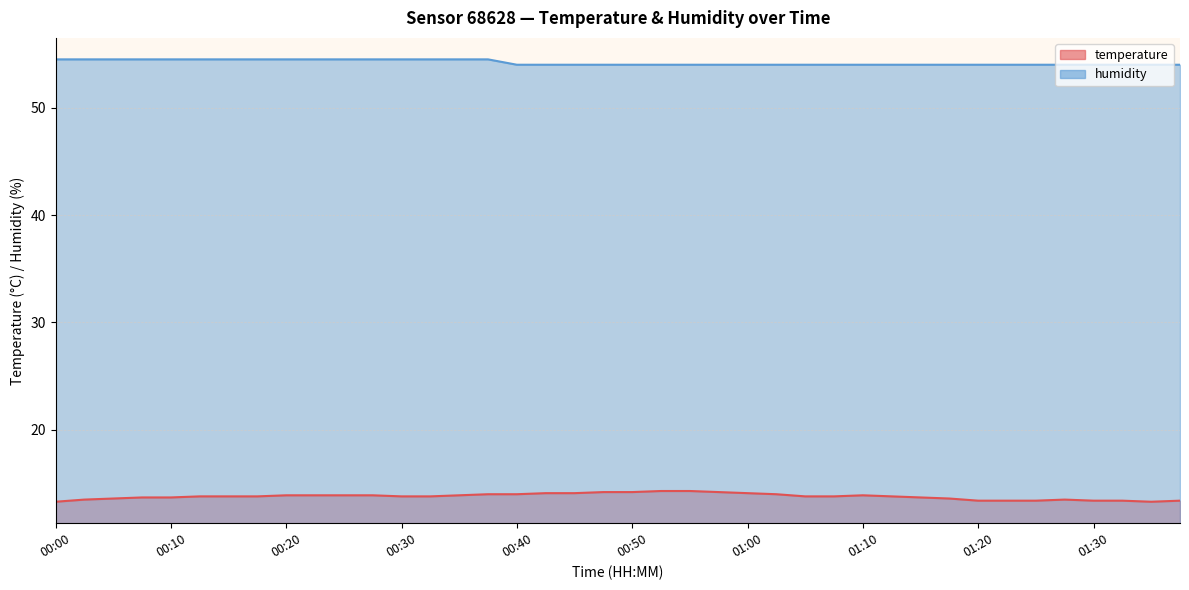

At how many categories does at least one series exceed 45?

40